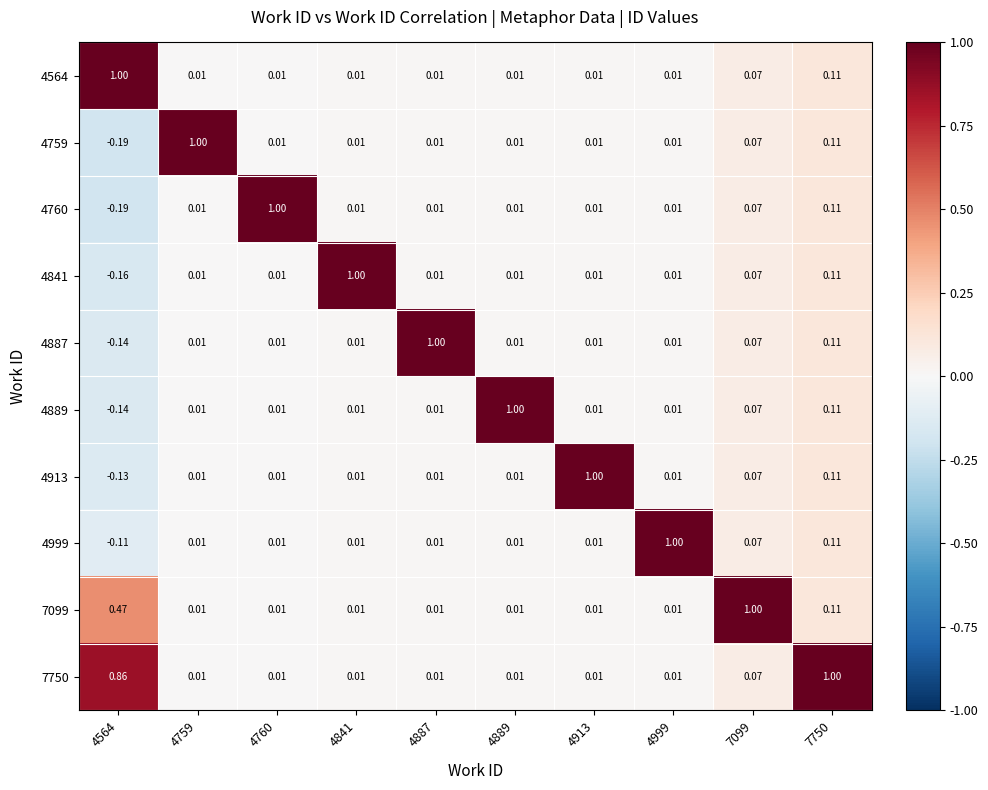

What is the total value across all series at 4999?

1.1